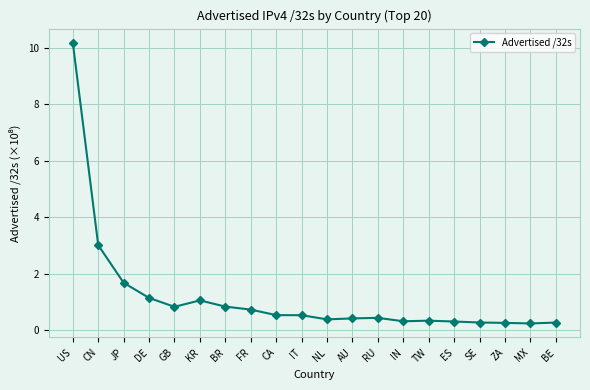

The chart shows a value of 0.8 at GB. True or false?

True